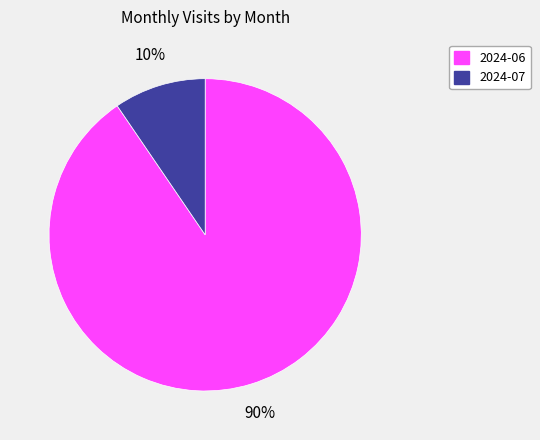

Approximately how many times larger is the value at 2024-07 compared to 2024-06?

0.1